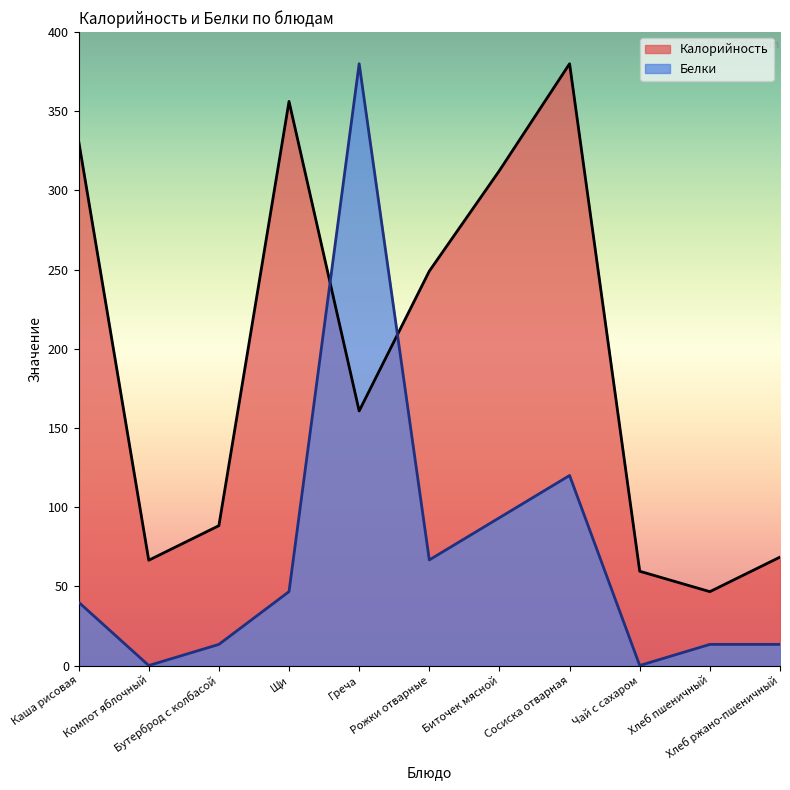

What is the difference between the Белки values at Каша рисовая and Рожки отварные?

26.7